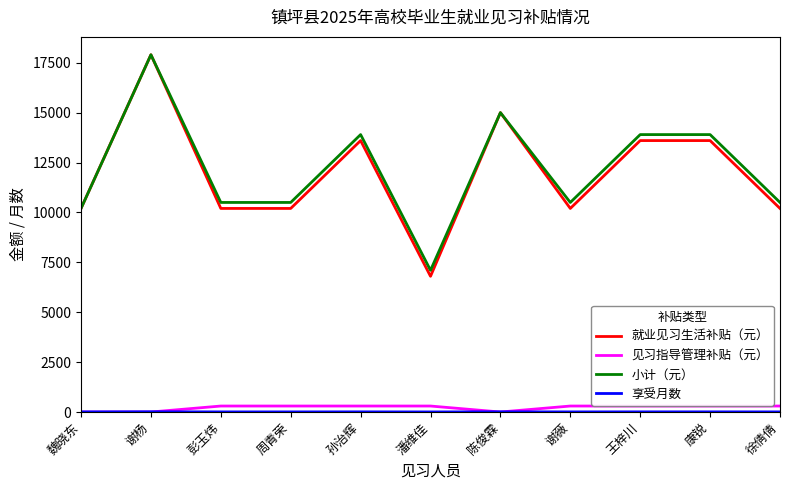

What is the greatest value displayed?

17900